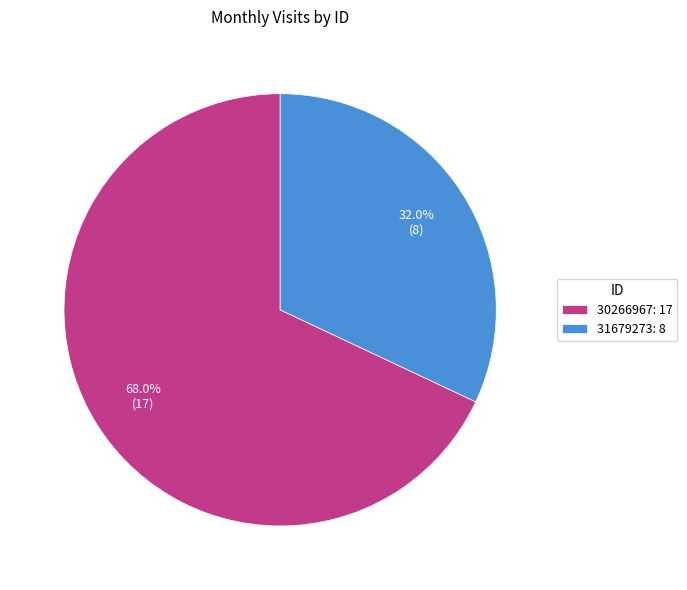

How many slices are in this pie chart?

2